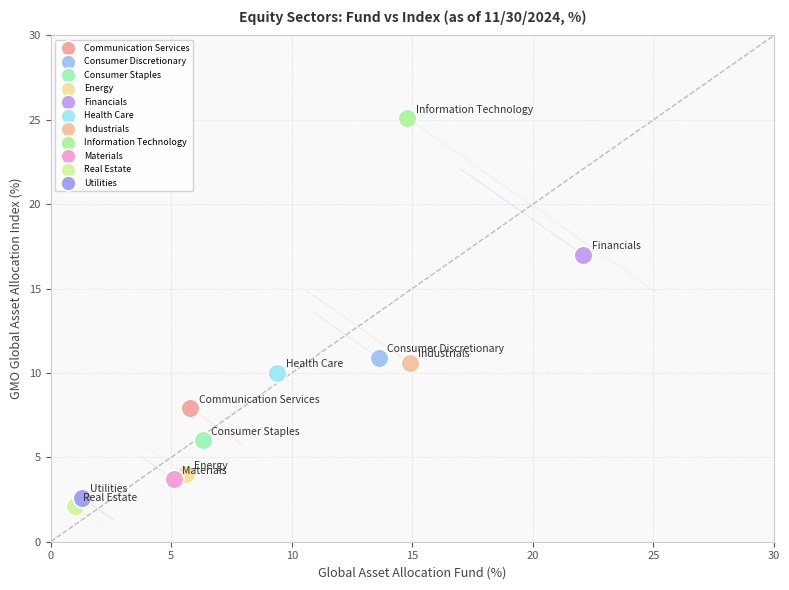

What are all the series names shown in the legend?

Communication Services, Consumer Discretionary, Consumer Staples, Energy, Financials, Health Care, Industrials, Information Technology, Materials, Real Estate, Utilities